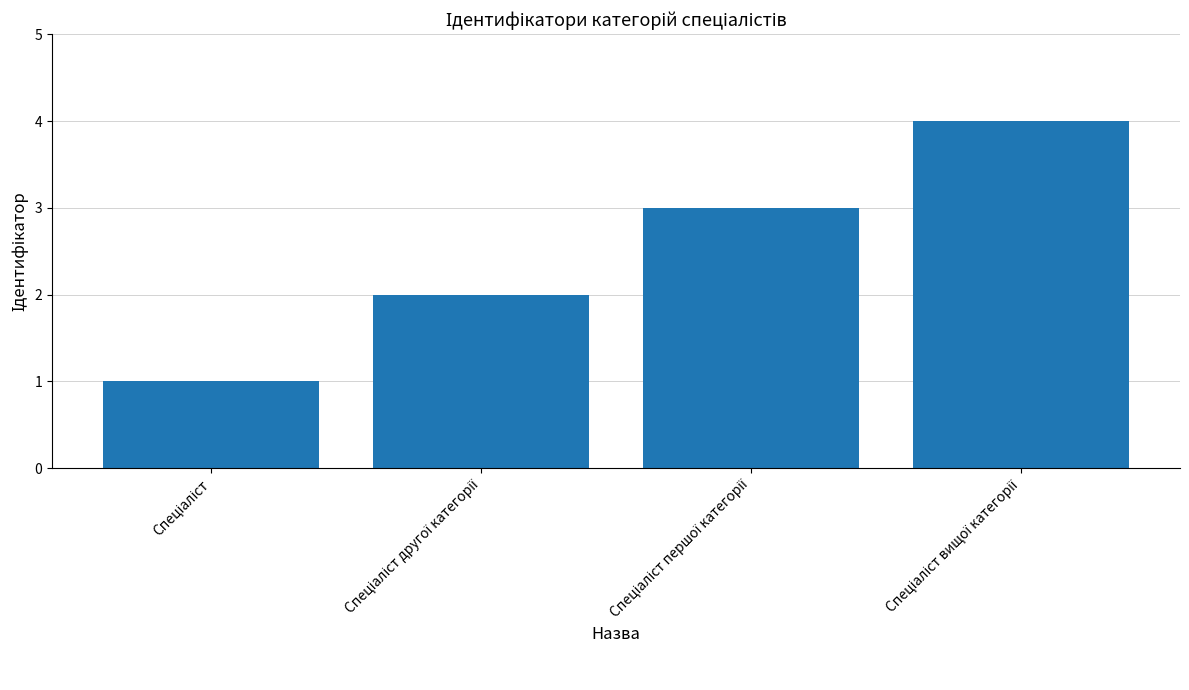

What is the difference between the maximum and minimum values?

3